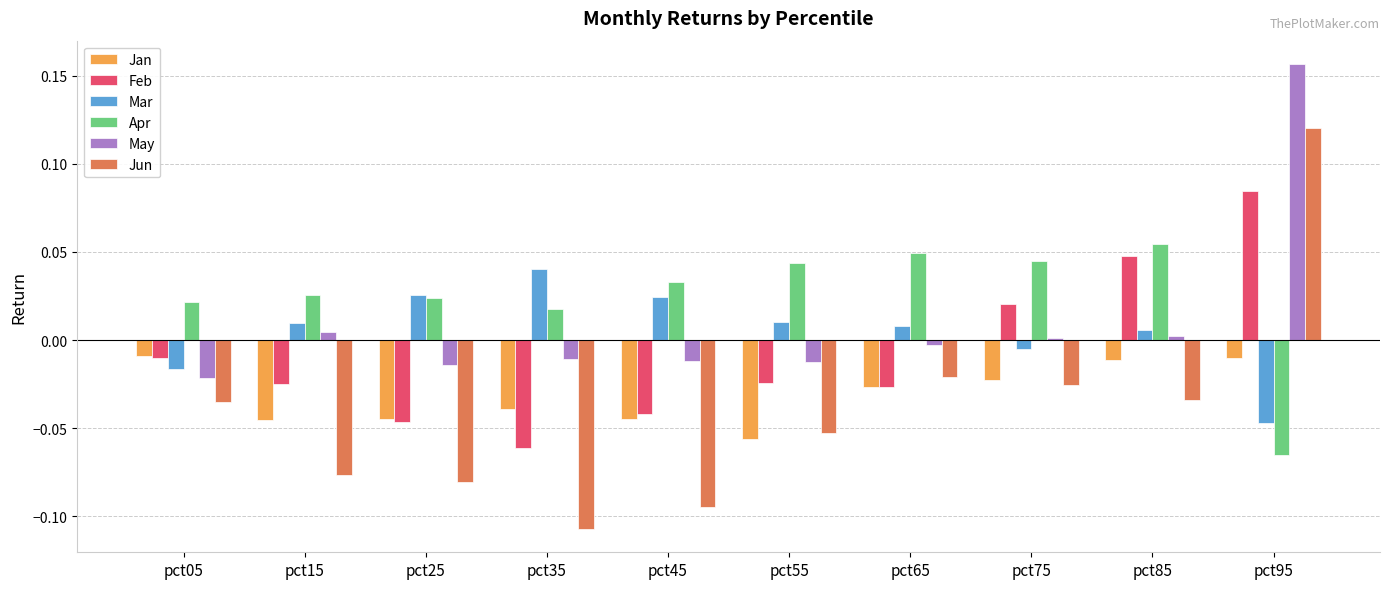

How many values in the Feb series exceed 0?

3